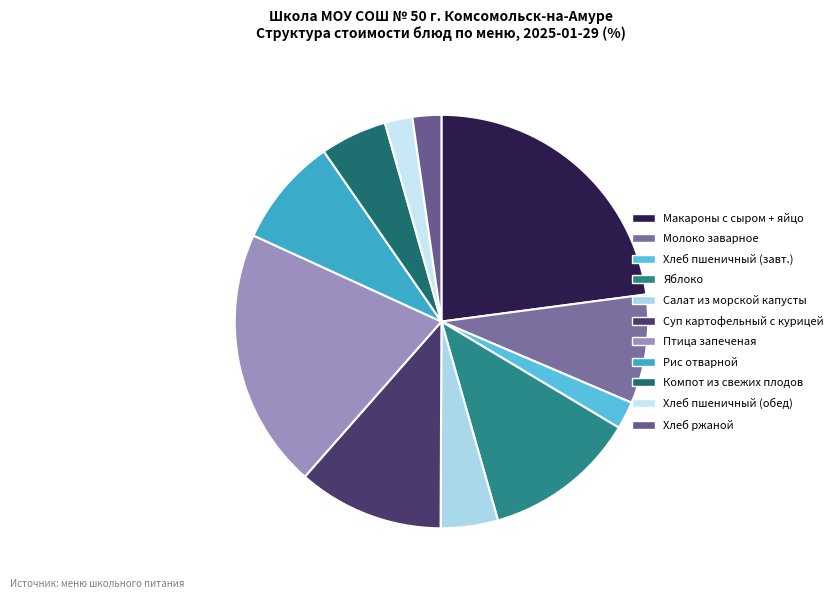

Is there a majority slice in this chart?

No